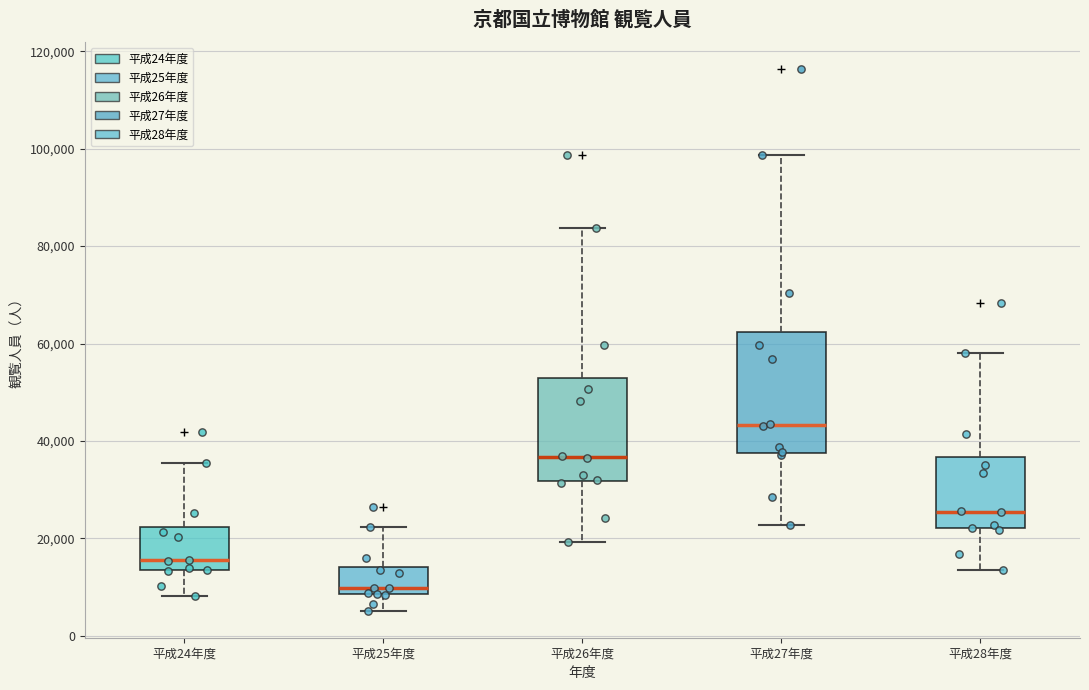

Where is the upper edge of the box for 平成26年度 on the y-axis? The values are not printed on the chart, so give them approximately, as read against the axis.

52000